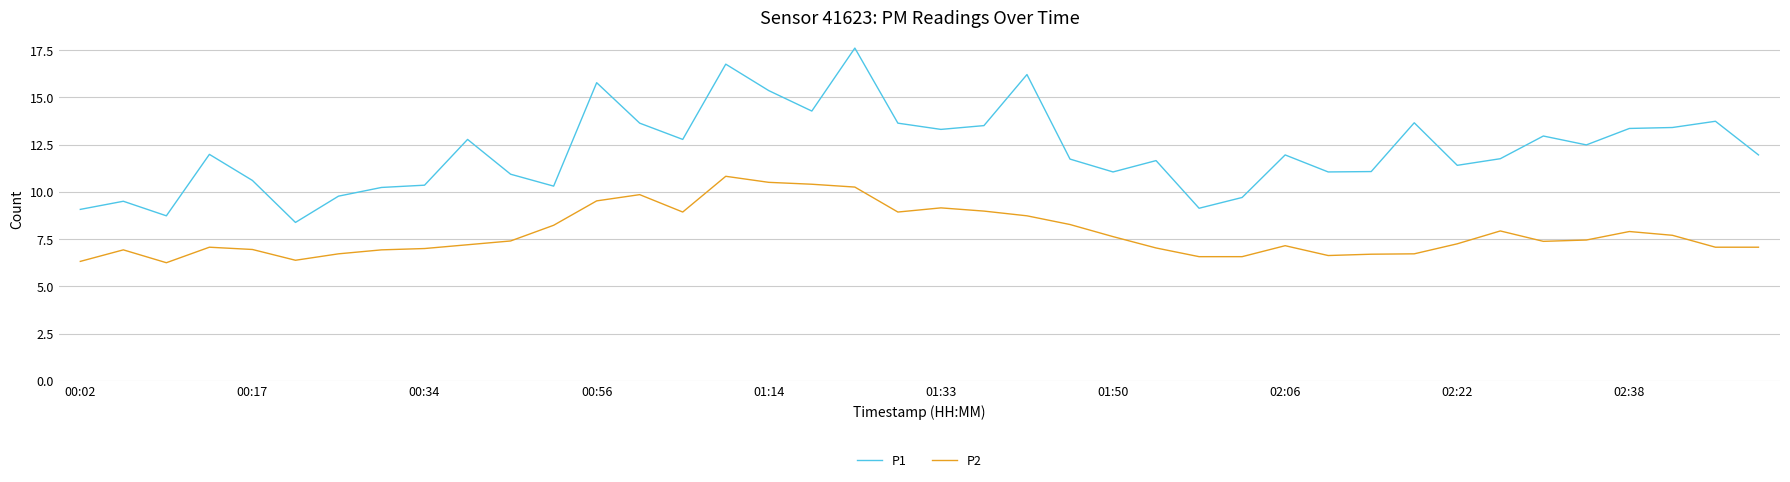

What is the minimum value for P1?

8.4